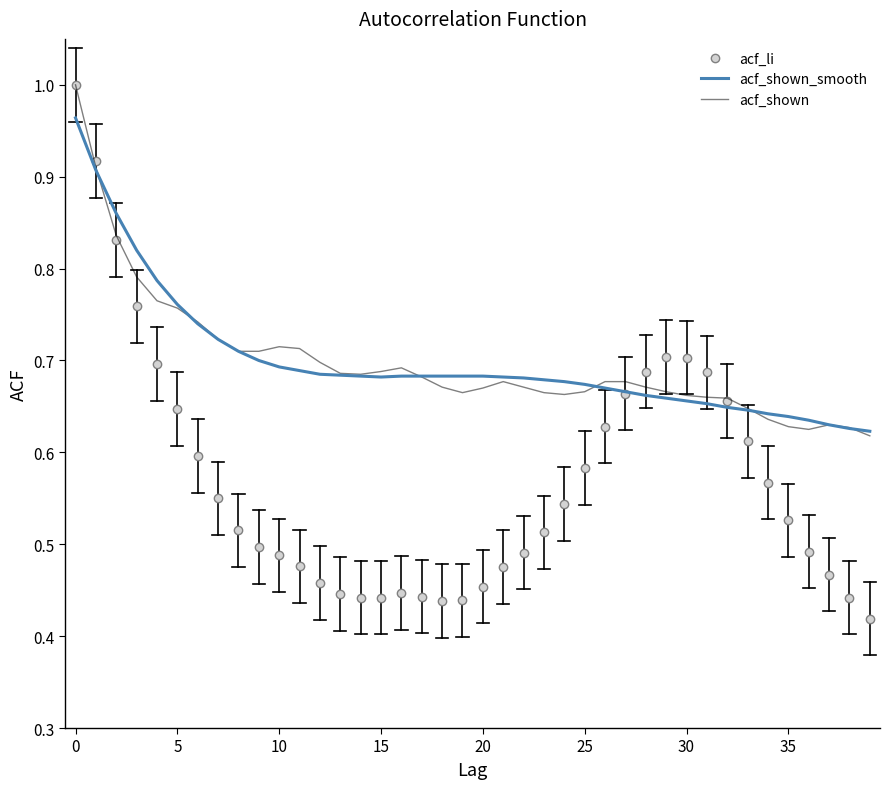

Which series has the largest range (max minus min)?

acf_li